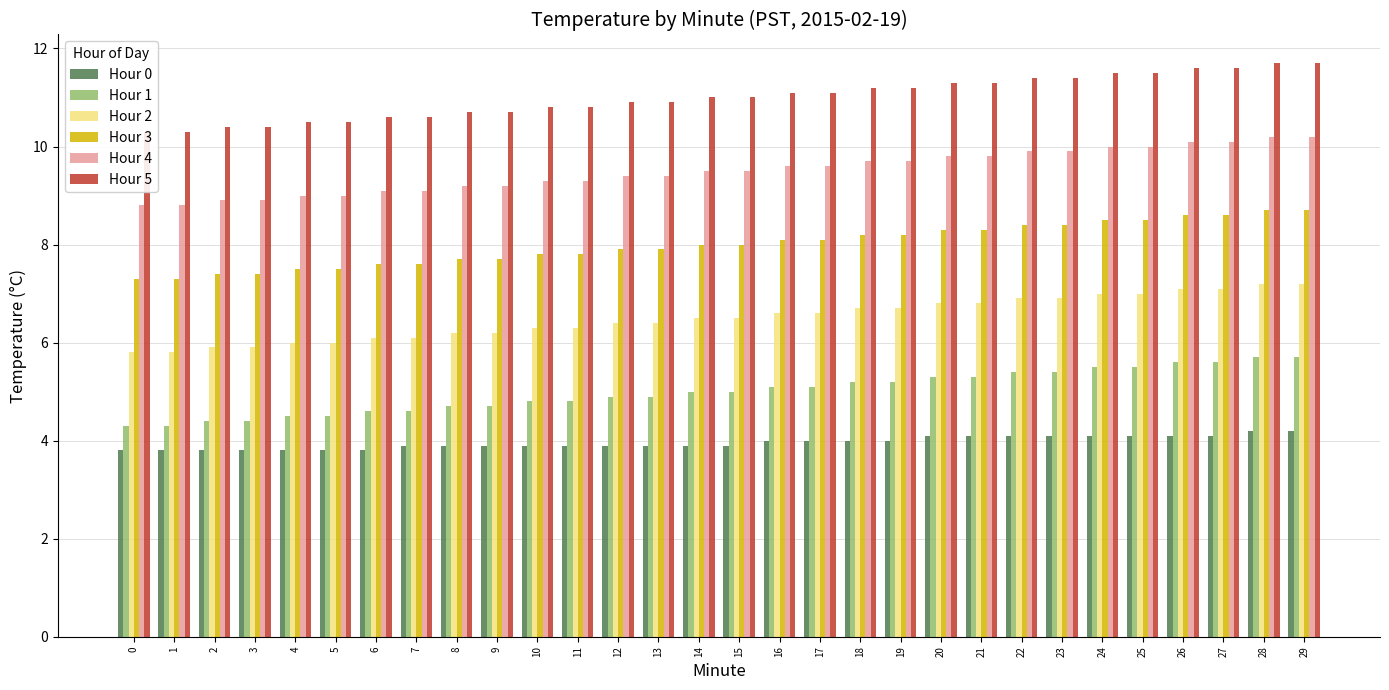

Reading left to right, transcribe all the data shown in this chart.

Hour 0: 0=3.8	1=3.8	2=3.8	3=3.8	4=3.8	5=3.8	6=3.8	7=3.9	8=3.9	9=3.9	10=3.9	11=3.9	12=3.9	13=3.9	14=3.9	15=3.9	16=4.0	17=4.0	18=4.0	19=4.0	20=4.1	21=4.1	22=4.1	23=4.1	24=4.1	25=4.1	26=4.1	27=4.1	28=4.2	29=4.2
Hour 1: 0=4.3	1=4.3	2=4.4	3=4.4	4=4.5	5=4.5	6=4.6	7=4.6	8=4.7	9=4.7	10=4.8	11=4.8	12=4.9	13=4.9	14=5.0	15=5.0	16=5.1	17=5.1	18=5.2	19=5.2	20=5.3	21=5.3	22=5.4	23=5.4	24=5.5	25=5.5	26=5.6	27=5.6	28=5.7	29=5.7
Hour 2: 0=5.8	1=5.8	2=5.9	3=5.9	4=6.0	5=6.0	6=6.1	7=6.1	8=6.2	9=6.2	10=6.3	11=6.3	12=6.4	13=6.4	14=6.5	15=6.5	16=6.6	17=6.6	18=6.7	19=6.7	20=6.8	21=6.8	22=6.9	23=6.9	24=7.0	25=7.0	26=7.1	27=7.1	28=7.2	29=7.2
Hour 3: 0=7.3	1=7.3	2=7.4	3=7.4	4=7.5	5=7.5	6=7.6	7=7.6	8=7.7	9=7.7	10=7.8	11=7.8	12=7.9	13=7.9	14=8.0	15=8.0	16=8.1	17=8.1	18=8.2	19=8.2	20=8.3	21=8.3	22=8.4	23=8.4	24=8.5	25=8.5	26=8.6	27=8.6	28=8.7	29=8.7
Hour 4: 0=8.8	1=8.8	2=8.9	3=8.9	4=9.0	5=9.0	6=9.1	7=9.1	8=9.2	9=9.2	10=9.3	11=9.3	12=9.4	13=9.4	14=9.5	15=9.5	16=9.6	17=9.6	18=9.7	19=9.7	20=9.8	21=9.8	22=9.9	23=9.9	24=10.0	25=10.0	26=10.1	27=10.1	28=10.2	29=10.2
Hour 5: 0=10.3	1=10.3	2=10.4	3=10.4	4=10.5	5=10.5	6=10.6	7=10.6	8=10.7	9=10.7	10=10.8	11=10.8	12=10.9	13=10.9	14=11.0	15=11.0	16=11.1	17=11.1	18=11.2	19=11.2	20=11.3	21=11.3	22=11.4	23=11.4	24=11.5	25=11.5	26=11.6	27=11.6	28=11.7	29=11.7